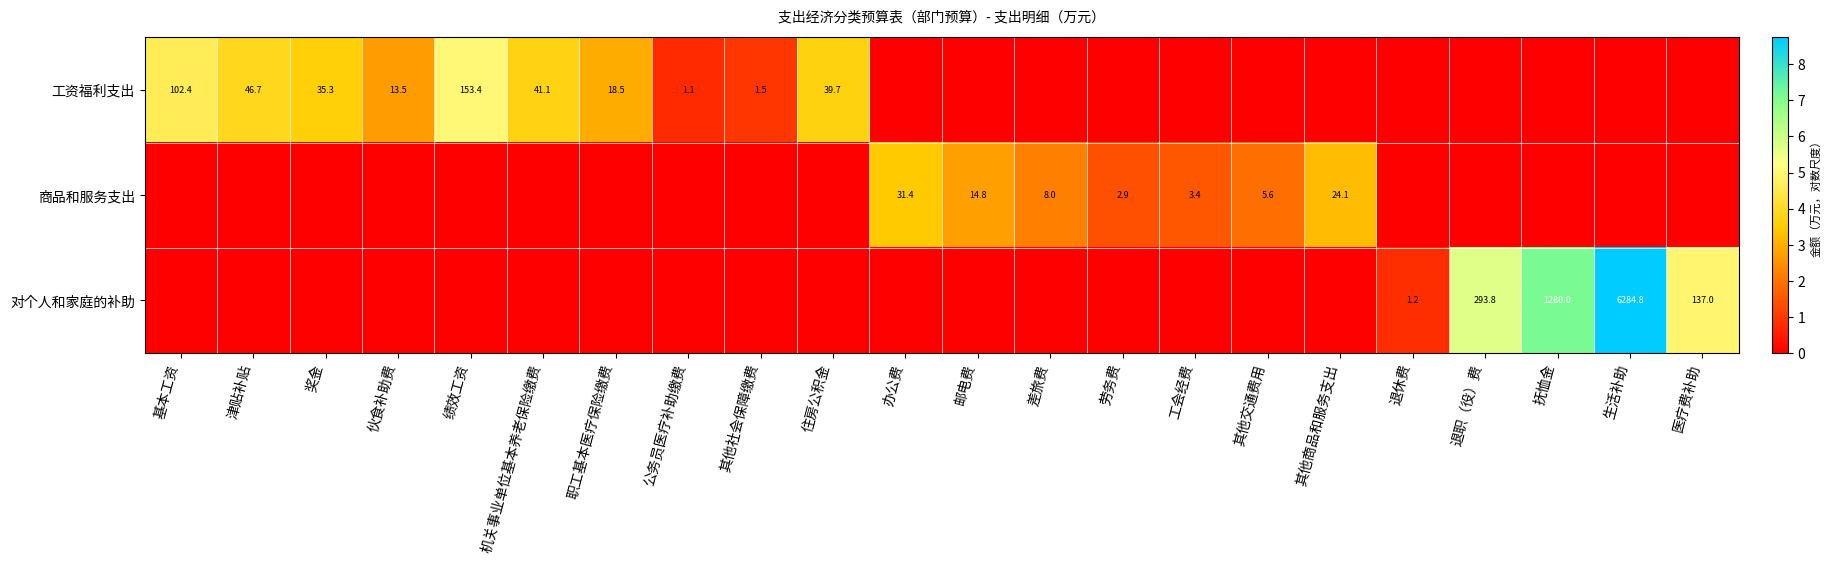

True or false: 工资福利支出 has a value of 39.7 at 住房公积金.

True